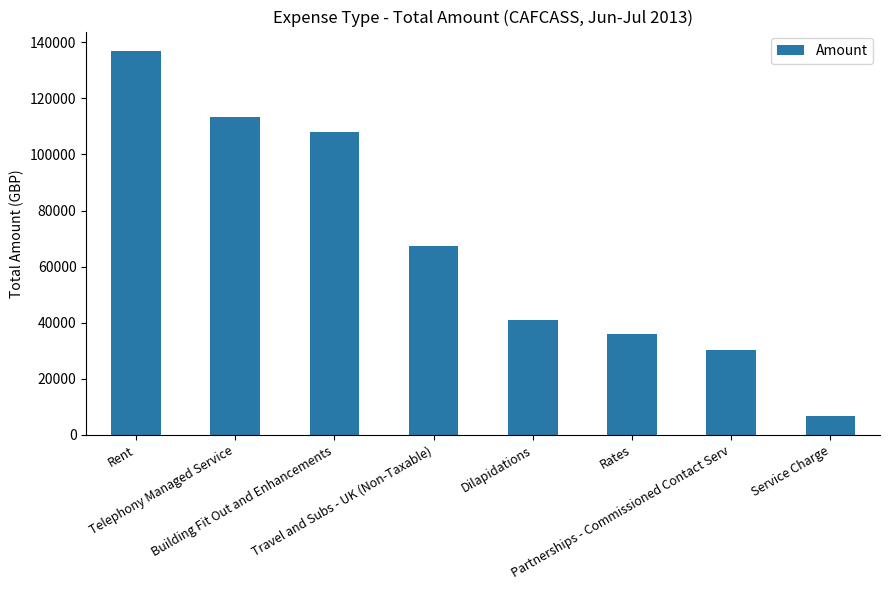

Reading right to left, list all the values displayed in this chart.

6716.9	30240.0	35970.8	41000.0	67520.5	107882.4	113328.0	136971.4